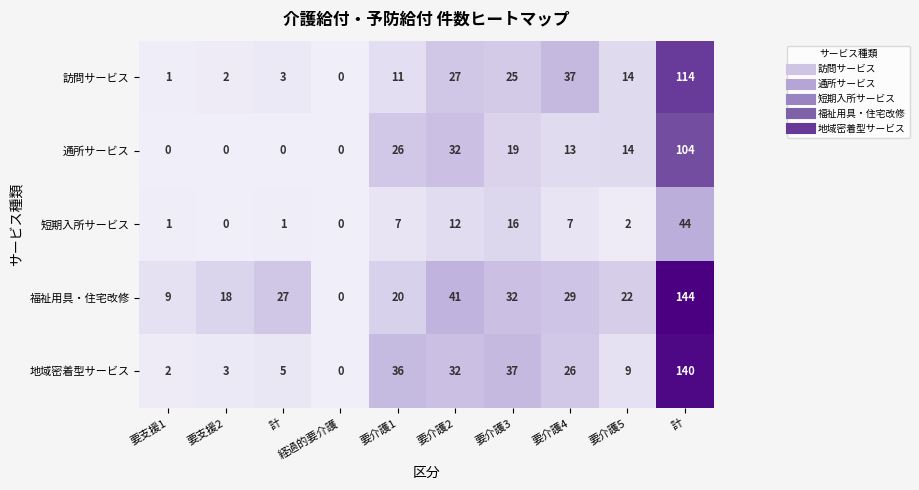

Count the number of data series in this chart.

5